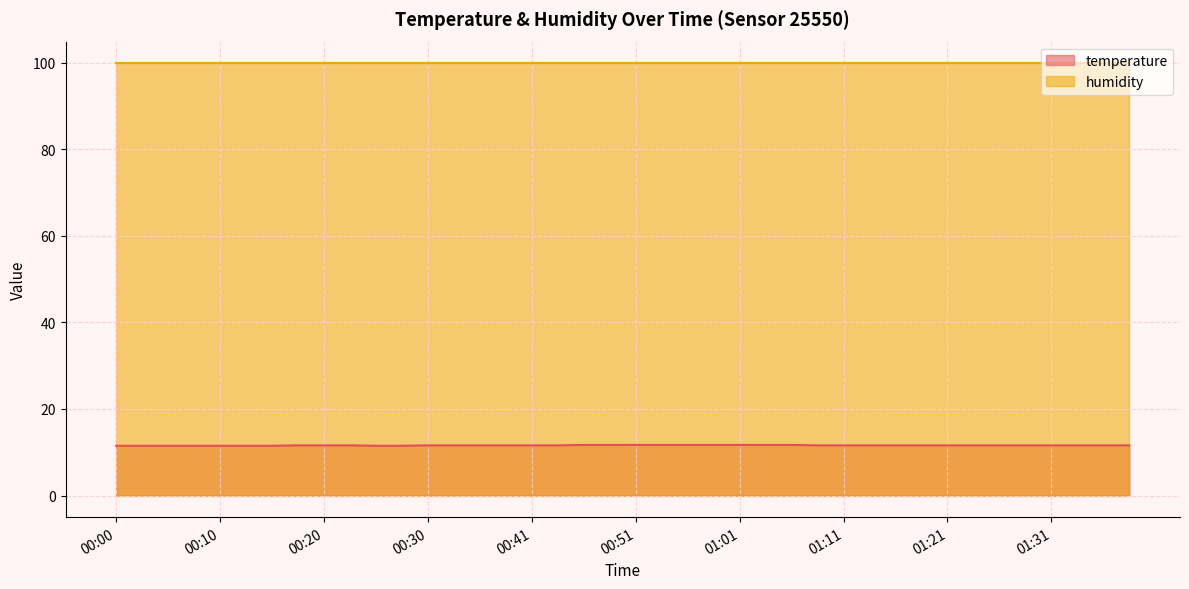

True or false: the data shows 7.3 at 00:38.

False